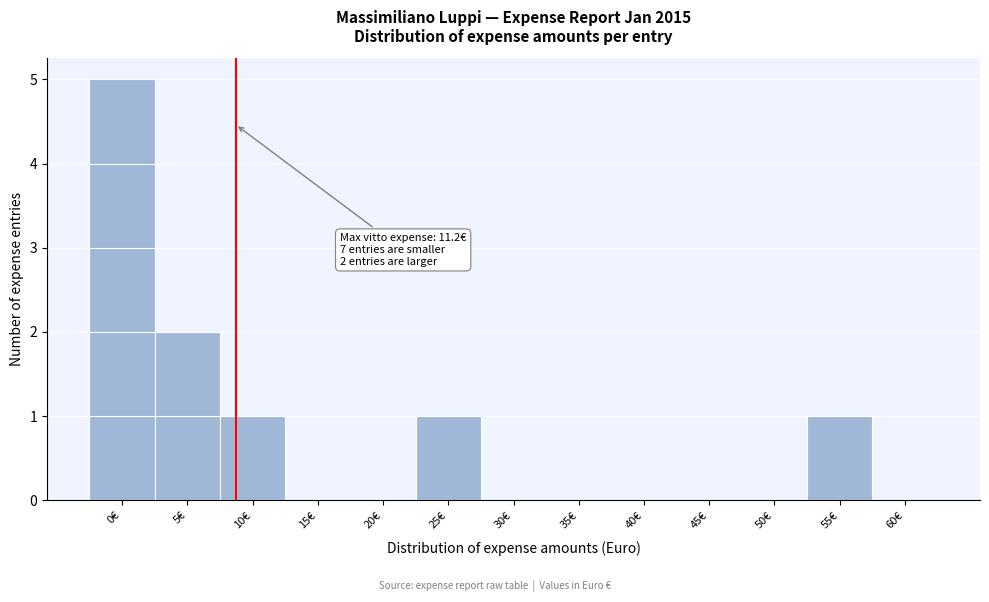

Reading right to left, list all the values displayed in this chart.

60€=0	55€=1	50€=0	45€=0	40€=0	35€=0	30€=0	25€=1	20€=0	15€=0	10€=1	5€=2	0€=5